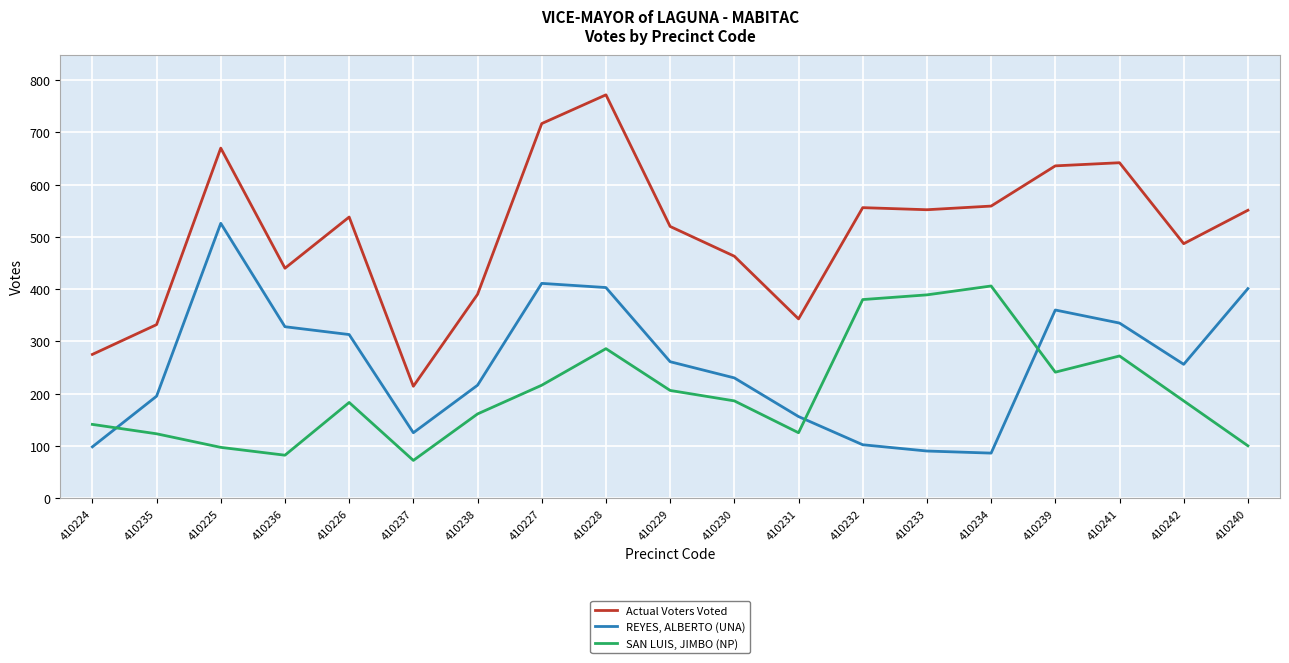

What is the average value of the SAN LUIS, JIMBO (NP) series?

203